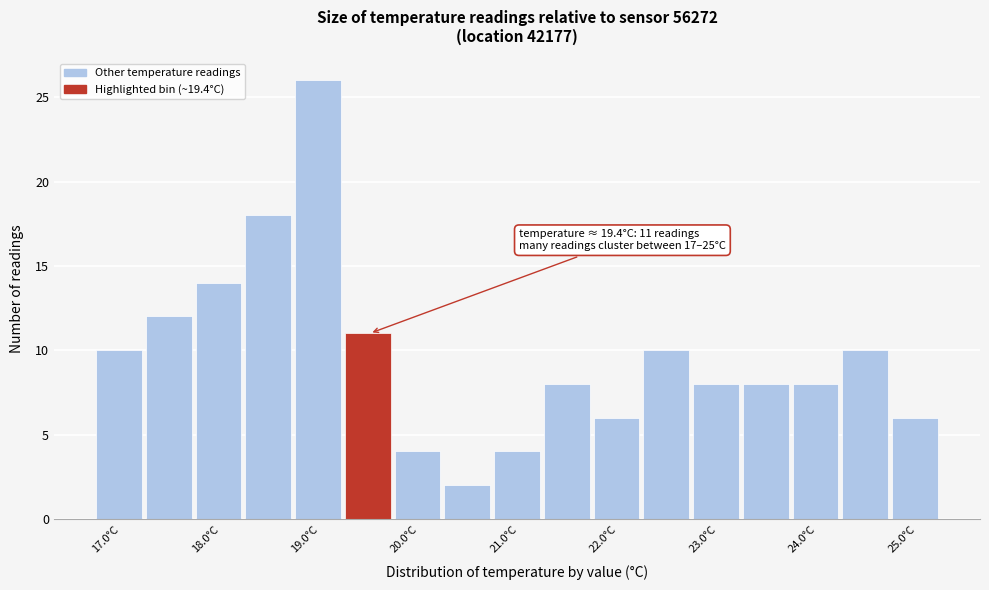

Over which range of the x-axis is the bar tallest?

18.75 to 19.25